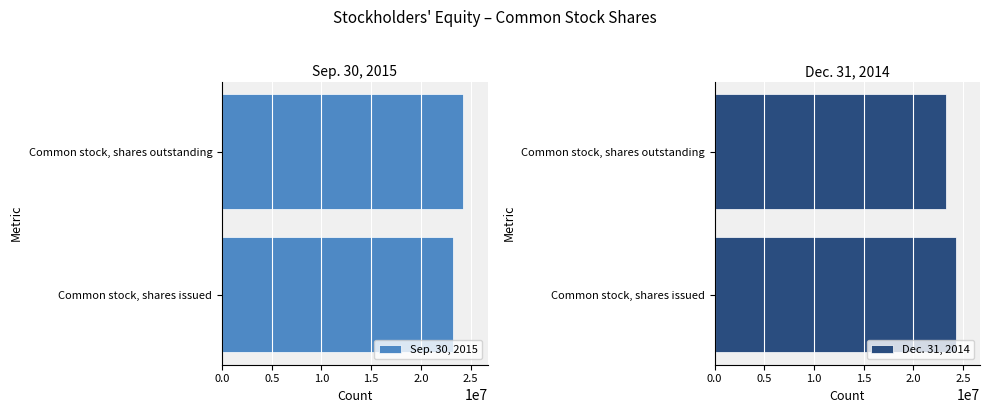

How many values in the Sep. 30, 2015 series are below 24274336?

1